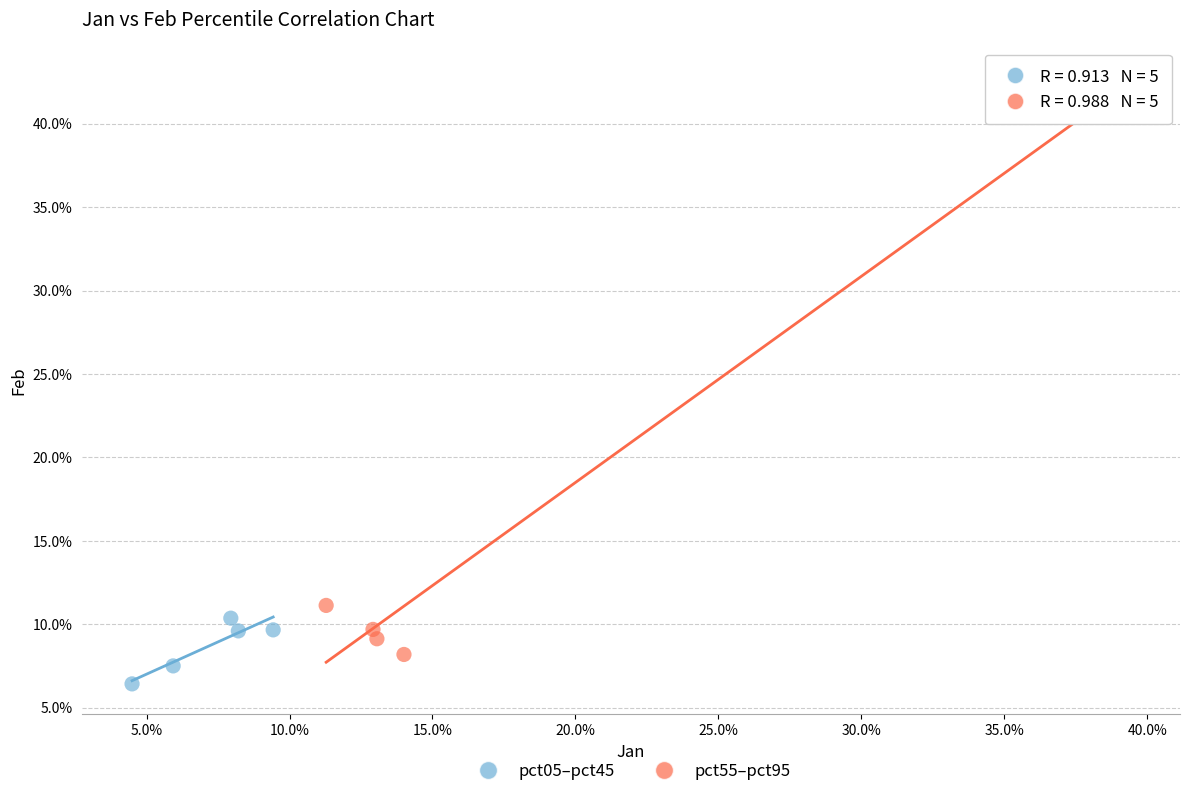

What are all the series names shown in the legend?

pct05–pct45, pct55–pct95